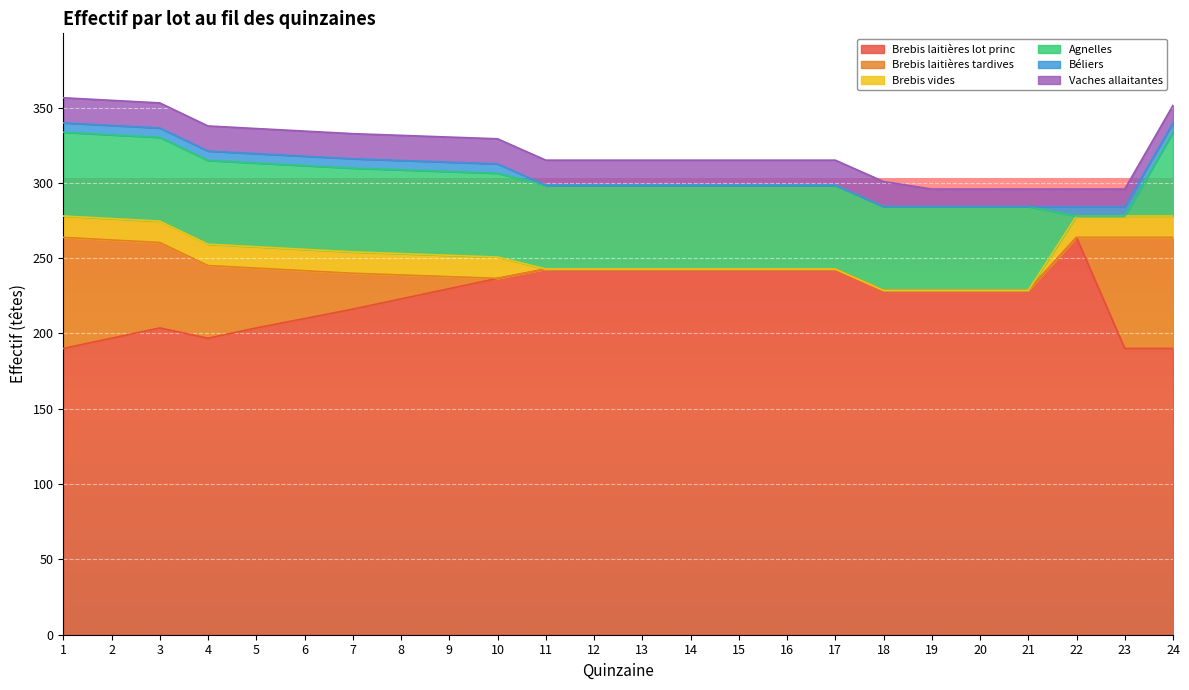

How many distinct data groups are displayed?

6